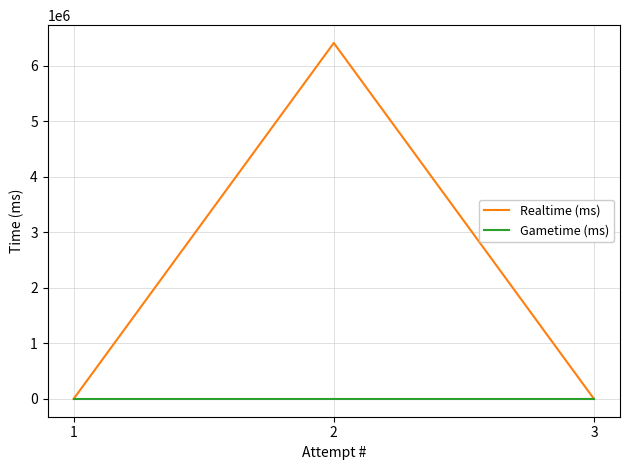

At which category is the sum across all series the highest?

2